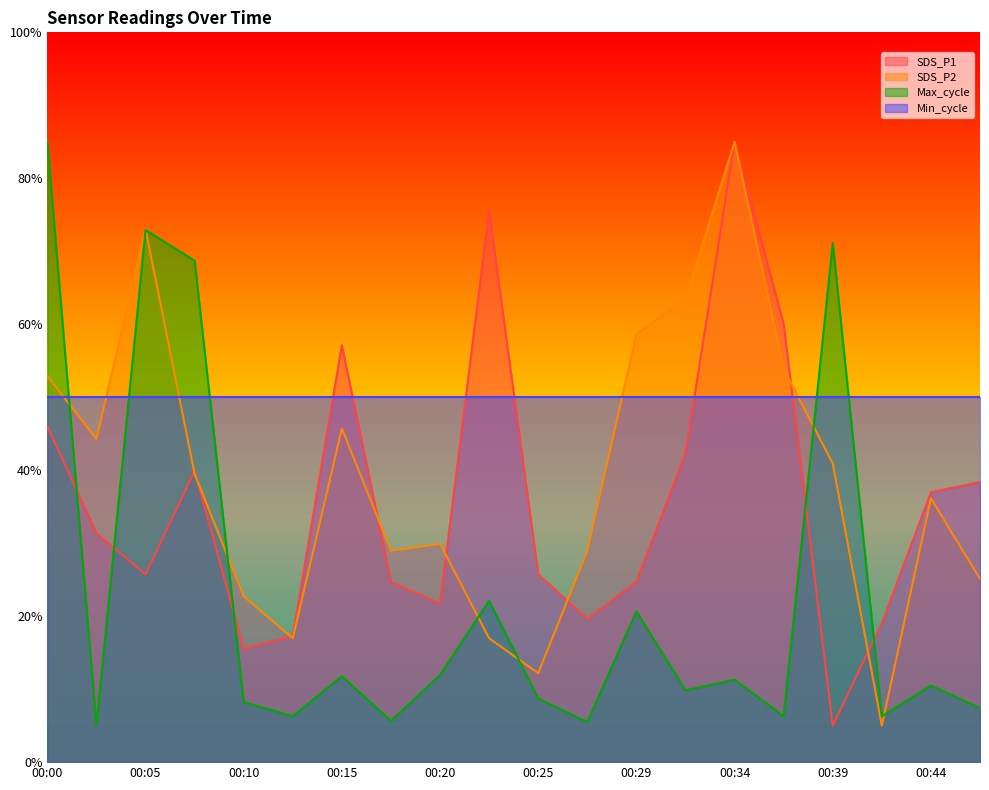

At 00:10, list the series in order from smallest to largest.

Max_cycle, SDS_P1, SDS_P2, Min_cycle